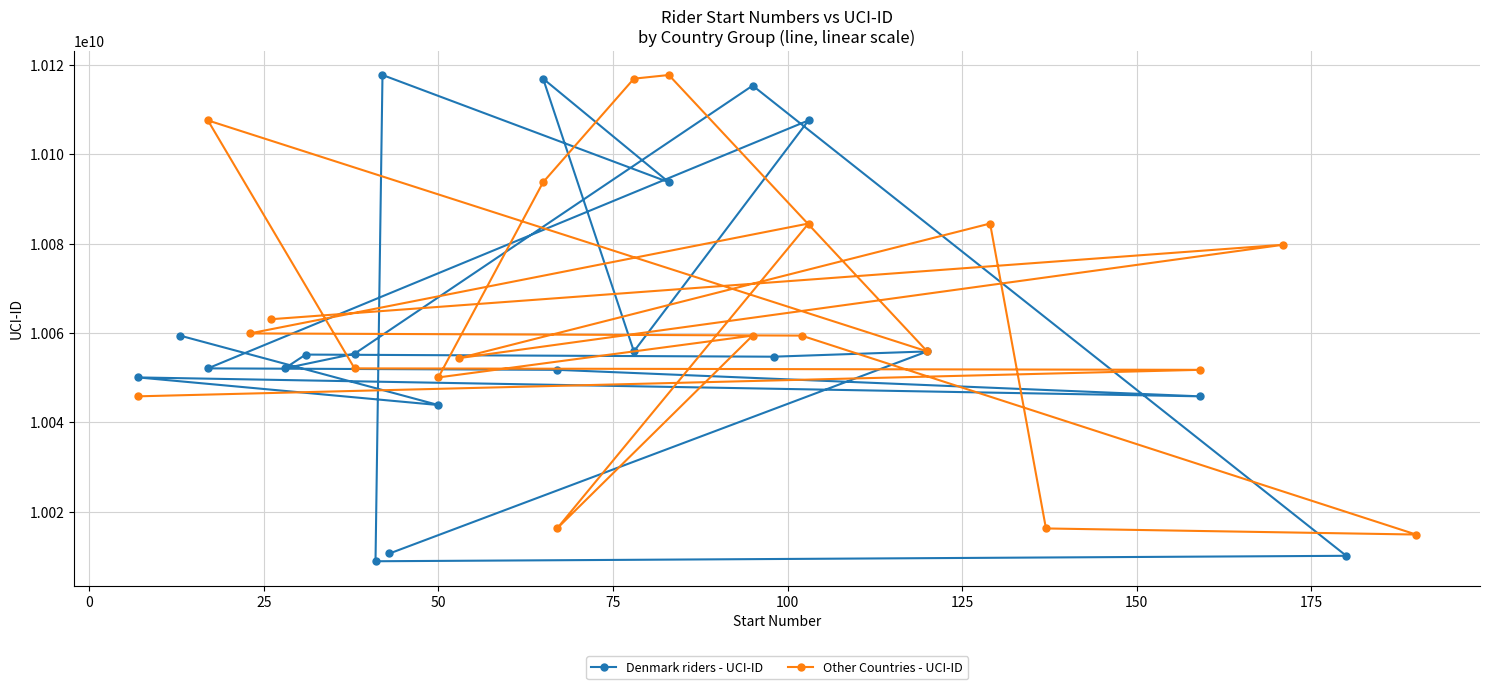

What is the highest value of the Denmark riders - UCI-ID series?

10117749795